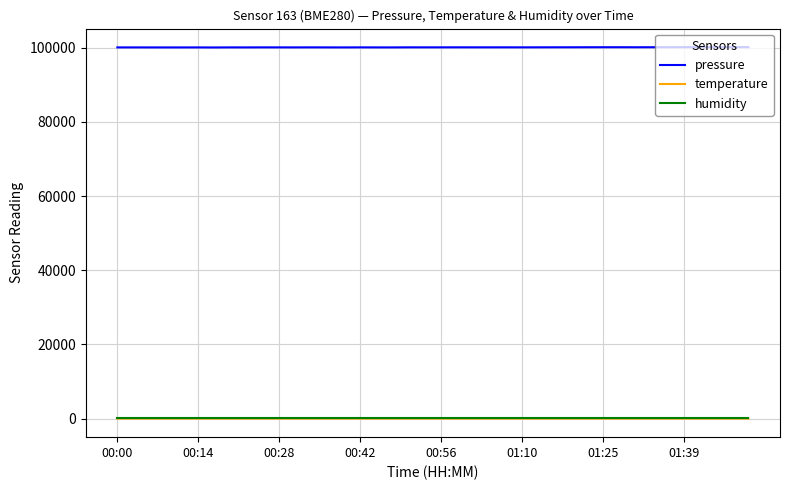

True or false: temperature and pressure intersect in this chart.

False